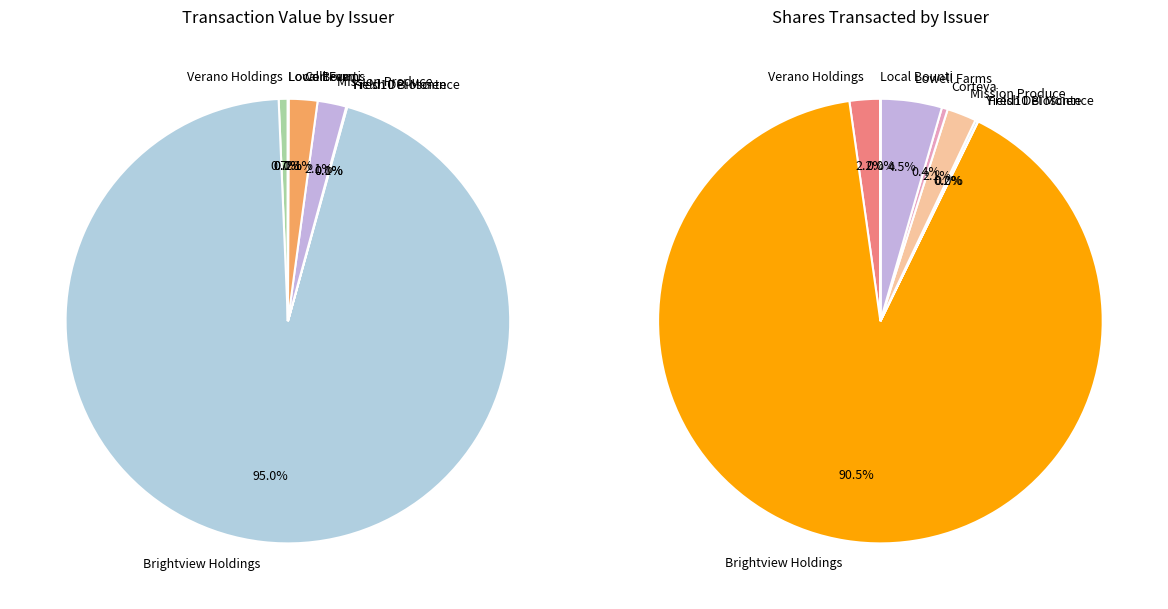

Combined, what portion of the pie is Mission Produce and Corteva?

4.2%